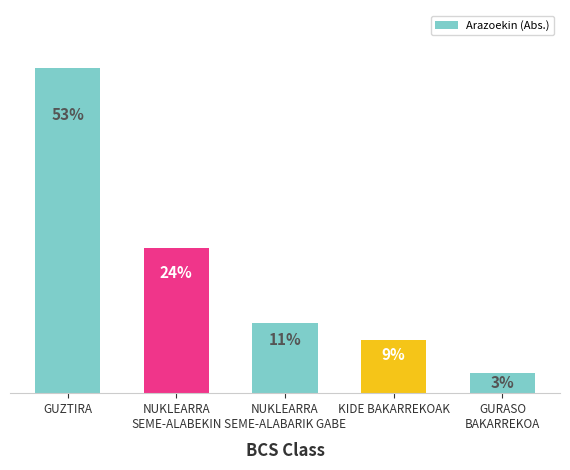

True or false: the data shows 32655.8 at GUZTIRA.

False